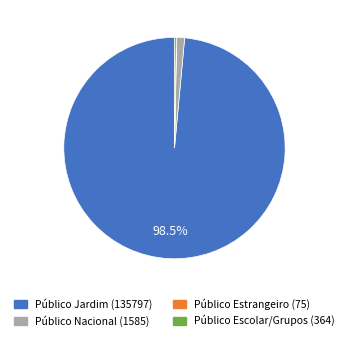

Does any single category account for the majority?

Yes